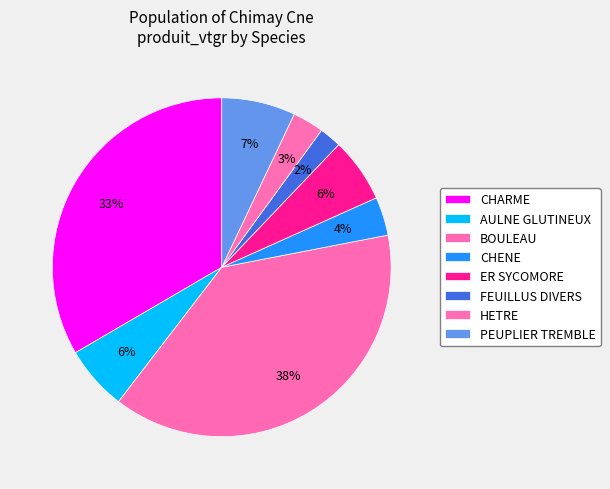

How much of the chart is everything except AULNE GLUTINEUX?

93.8%